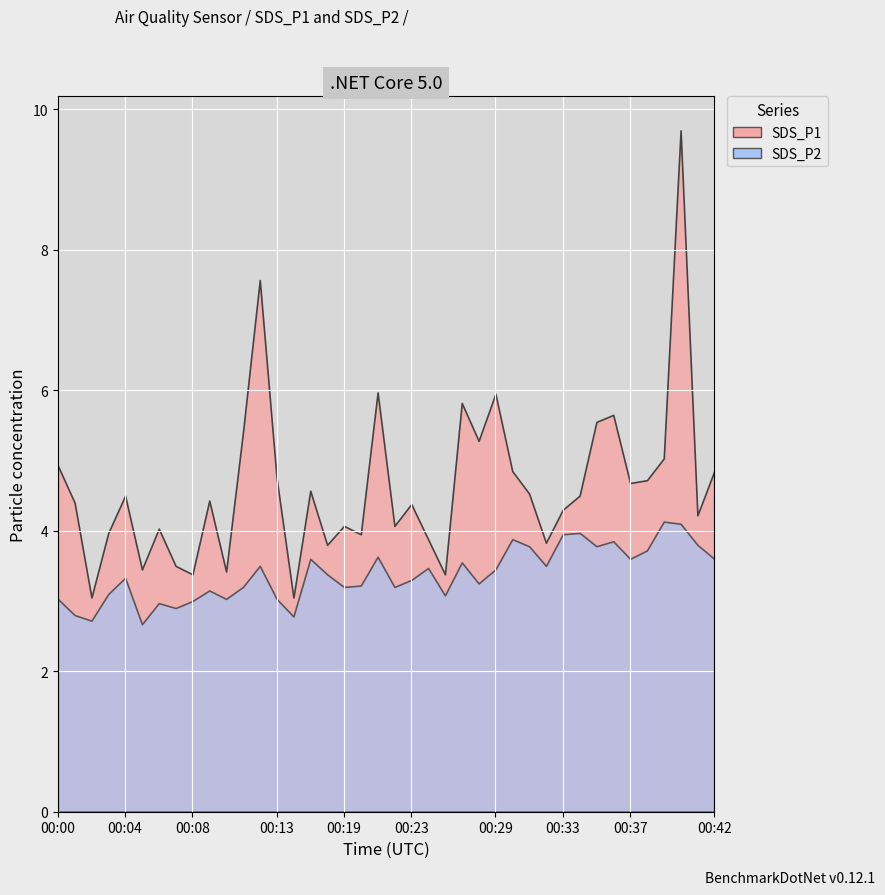

What is the difference between the maximum and minimum values in the SDS_P2 series?

1.5